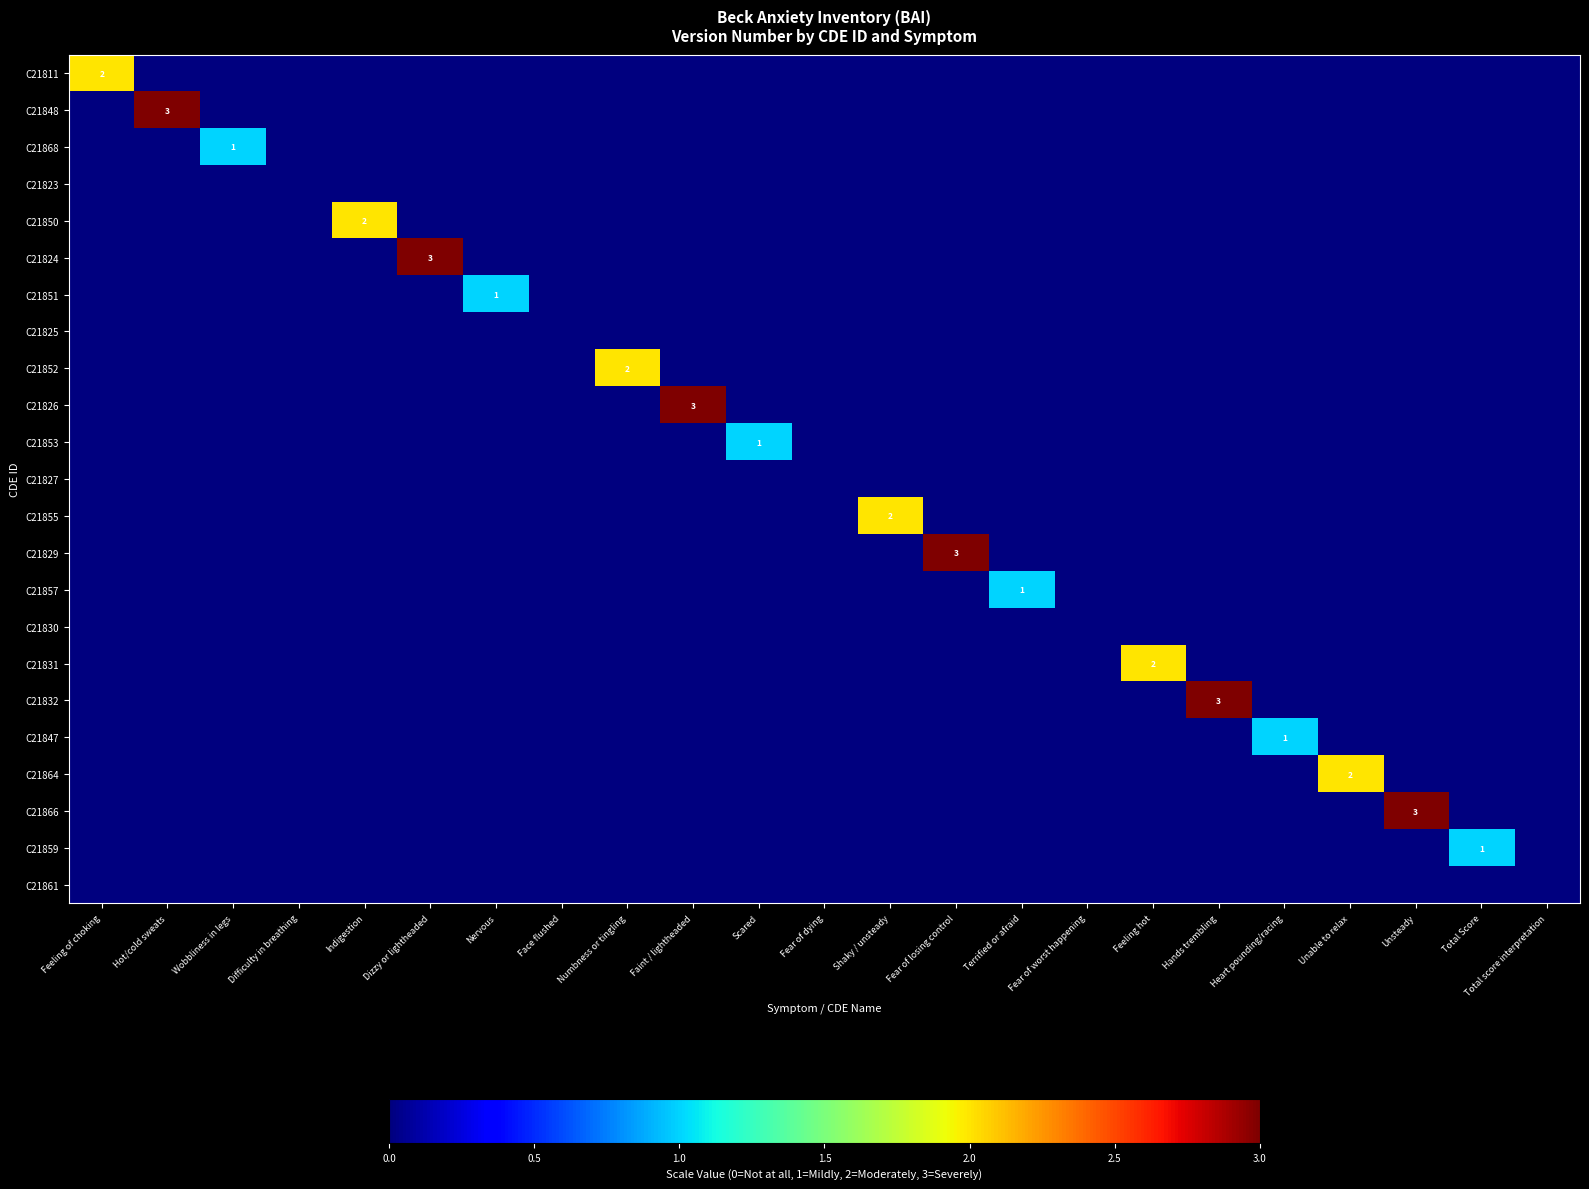

What is the total value across all series at Terrified or afraid?

1